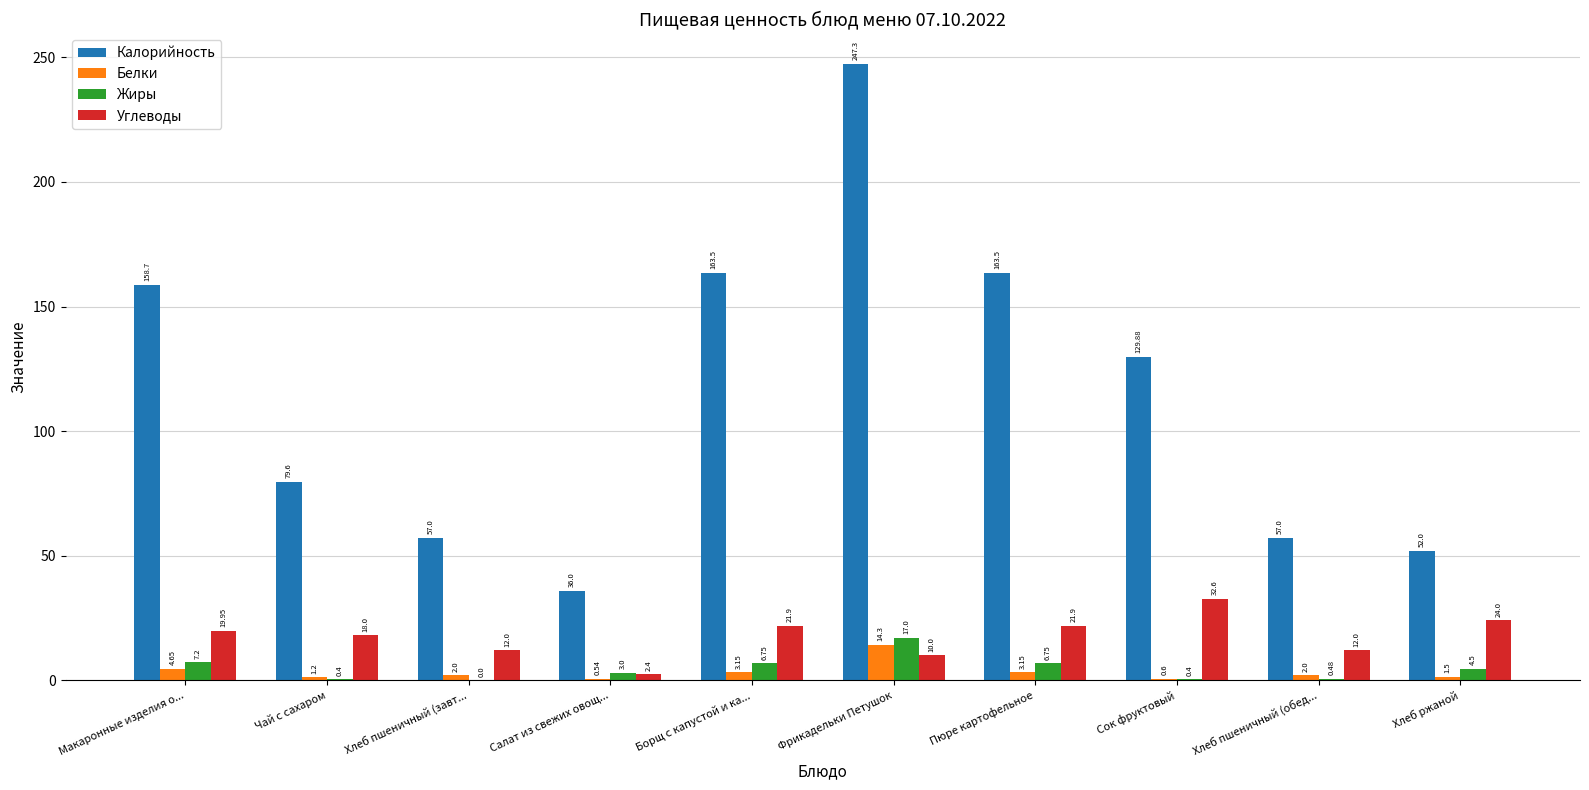

What are all the series names shown in the legend?

Калорийность, Белки, Жиры, Углеводы